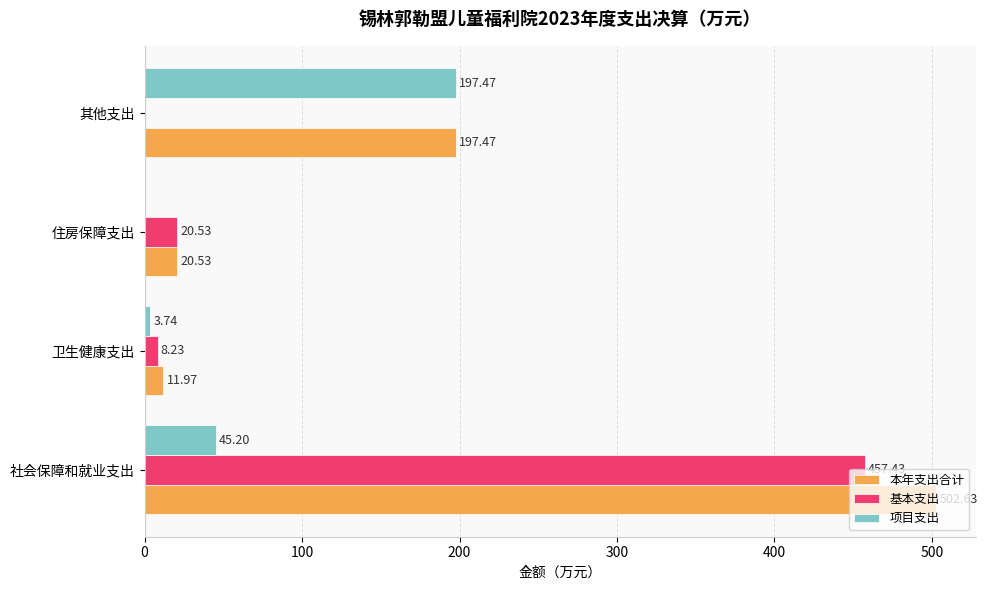

Between 卫生健康支出 and 住房保障支出, which series saw the biggest shift?

基本支出